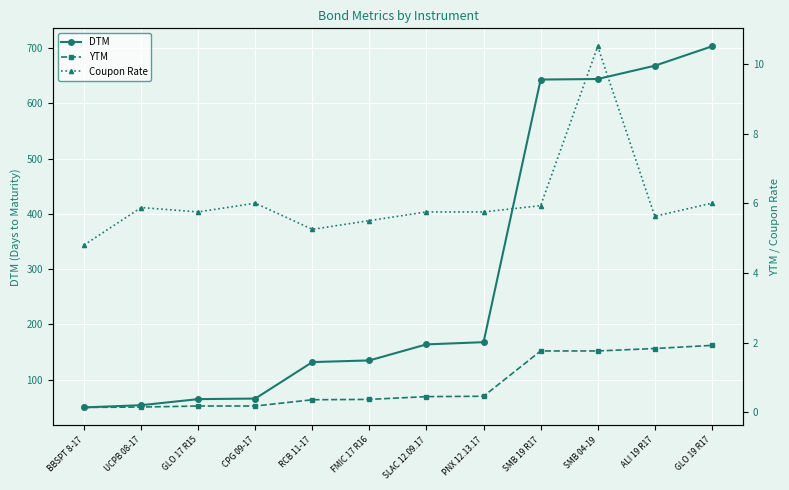

Where is YTM nearest to the value 1?

PNX 12.13.17